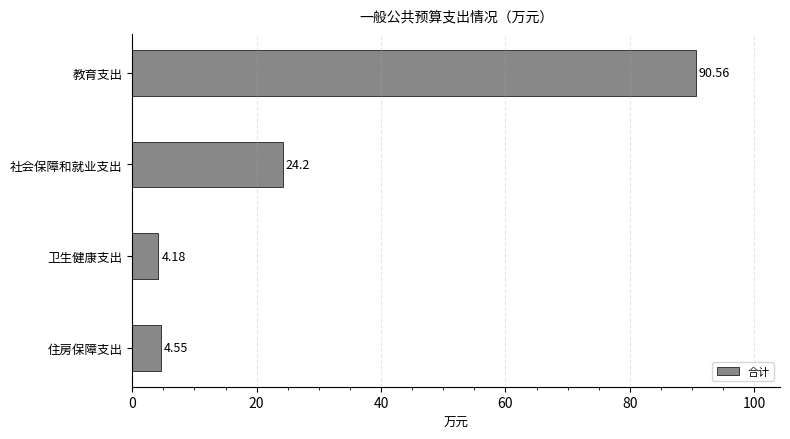

List the labels in order of value, largest first.

教育支出, 社会保障和就业支出, 住房保障支出, 卫生健康支出